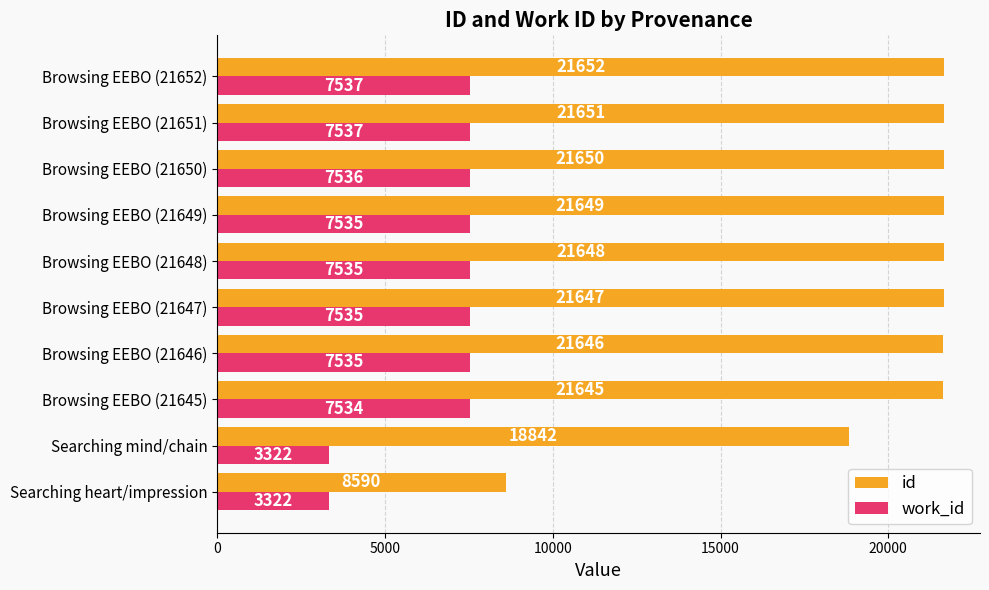

What is the difference between the second highest and second lowest values in the id series?

2809